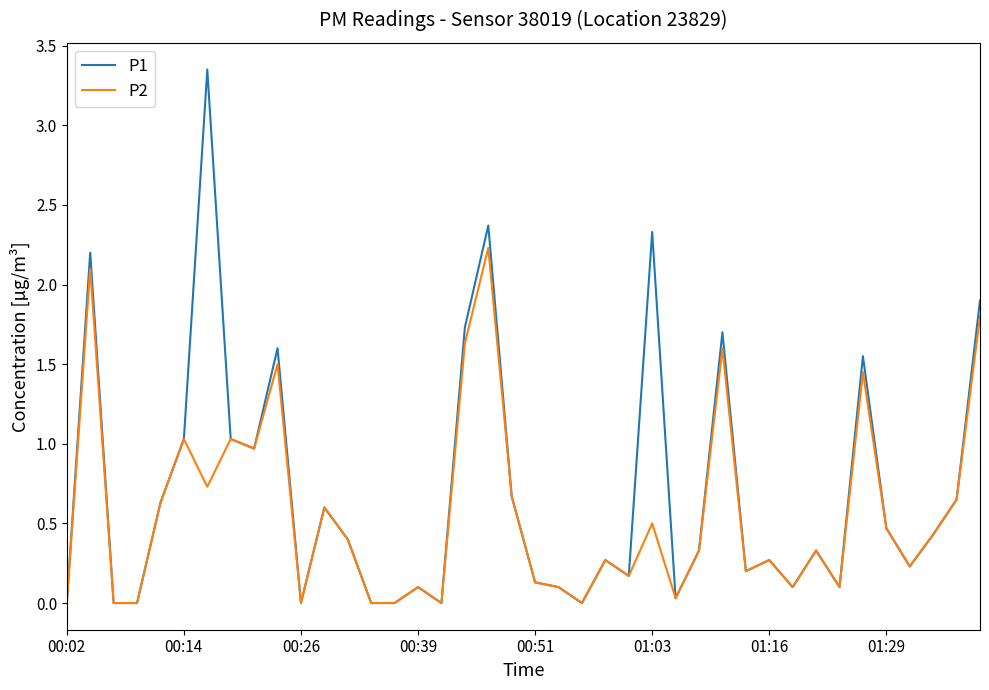

Which series has the largest total across all categories?

P1